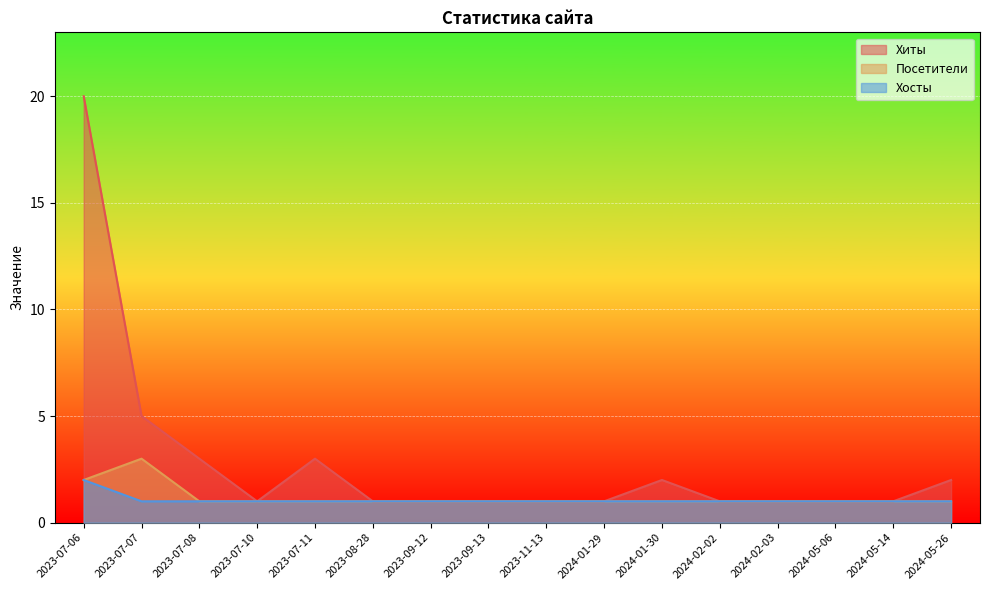

Is it true that Хосты equals 2 at 2023-09-12?

False